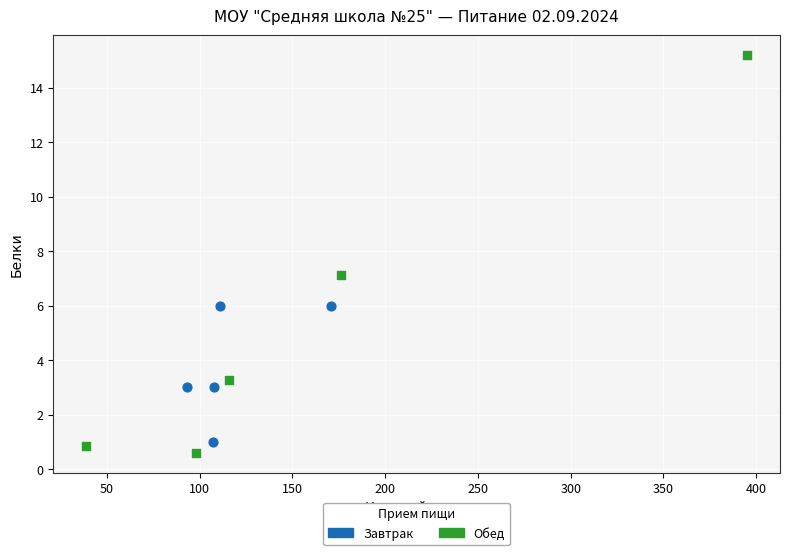

Which series contains the highest Y value?

Обед